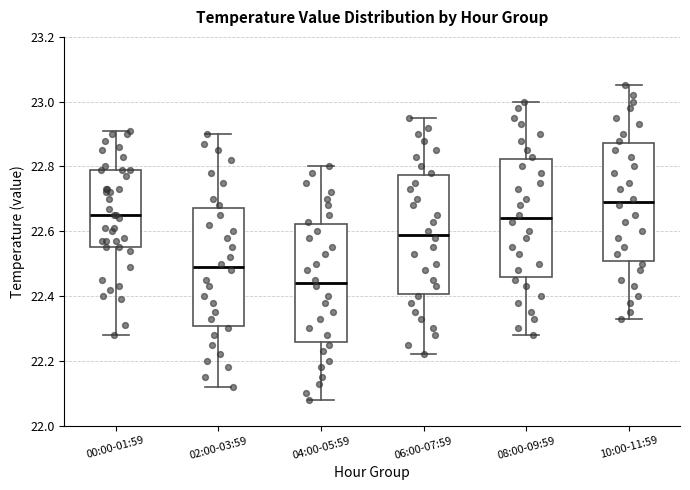

Where is the lower edge of the box for 02:00-03:59 on the y-axis? The values are not printed on the chart, so give them approximately, as read against the axis.

22.30